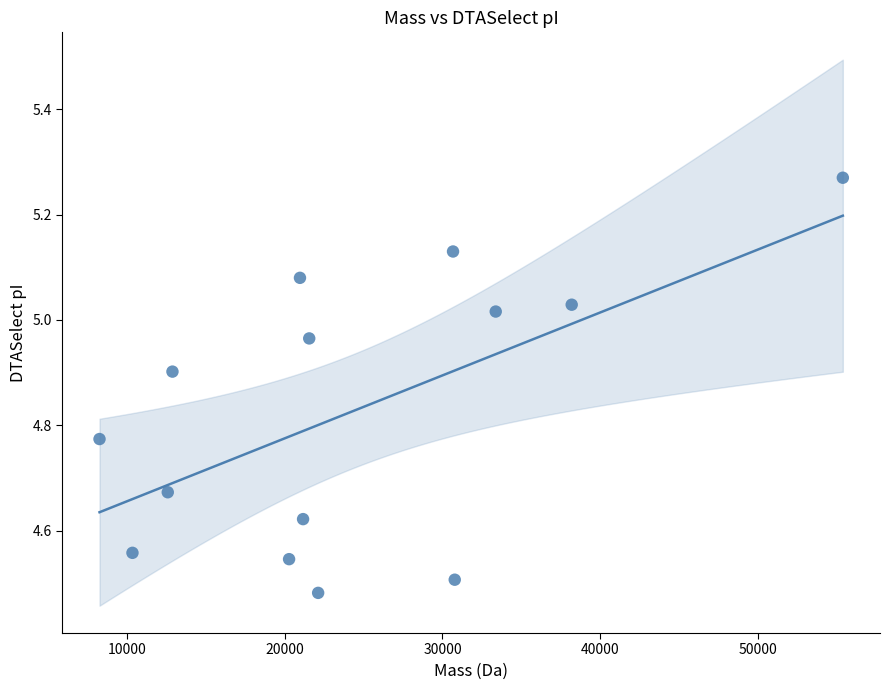

What is the range of Y values (max minus min)?

0.8